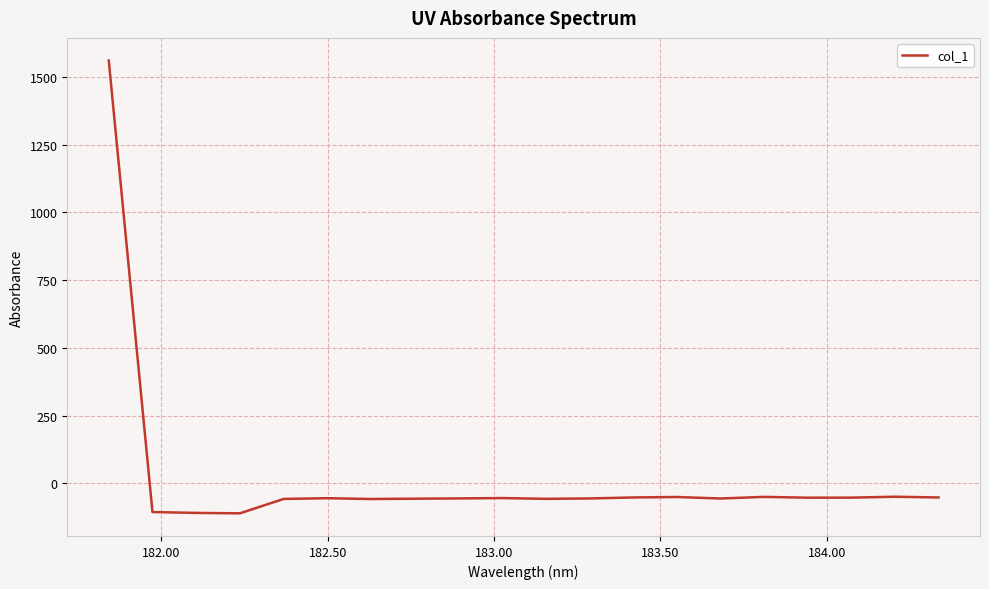

What is the difference between the second highest and second lowest values?

59.7